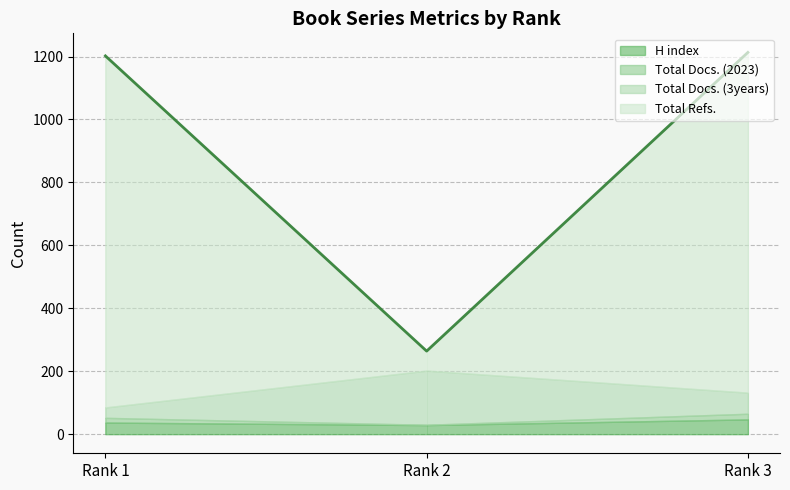

Which series has the largest total across all categories?

Total Refs.